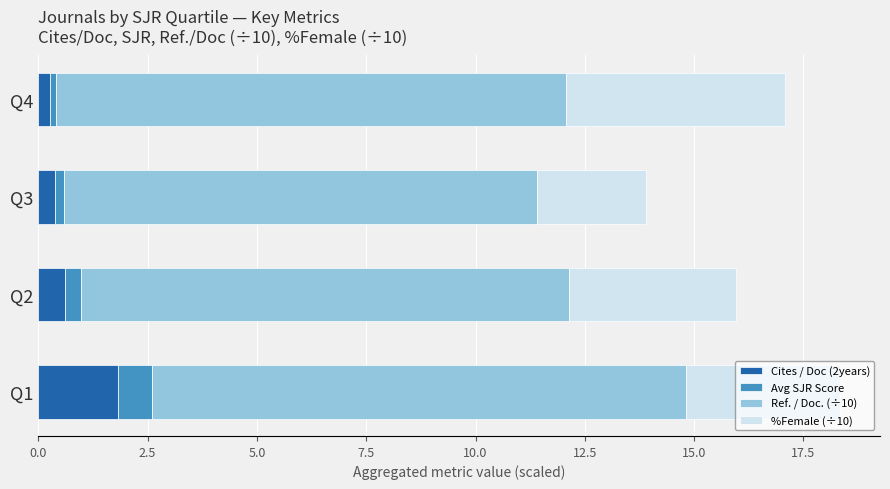

Which category has the highest value in the Cites / Doc (2years) series?

Q1